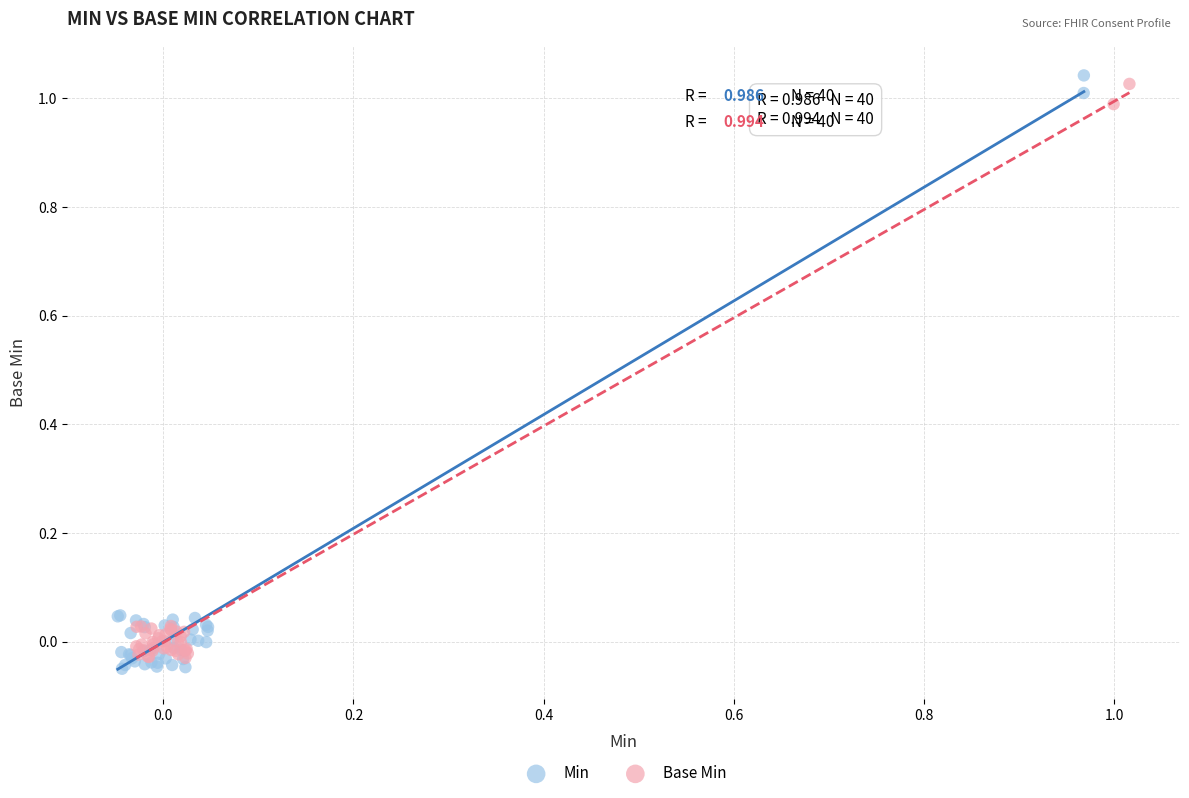

Which series has the widest spread of Y values?

Min